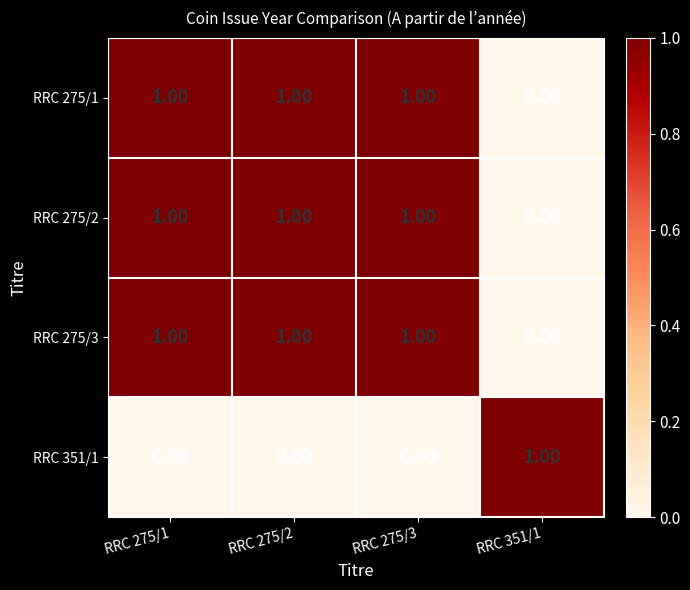

What is the sum of all RRC 275/1 values?

3